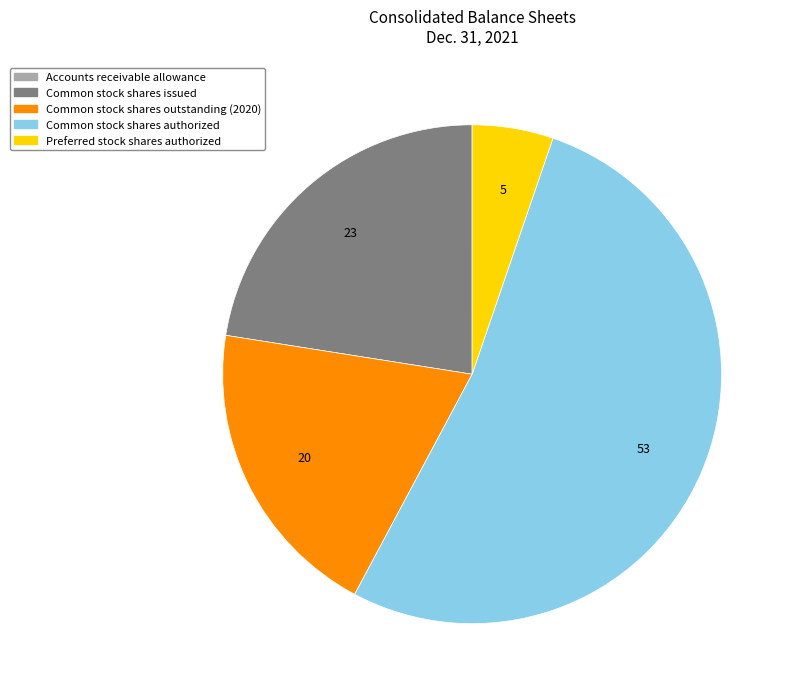

Is it true that Common stock shares outstanding (2020) is 12% of the pie?

False